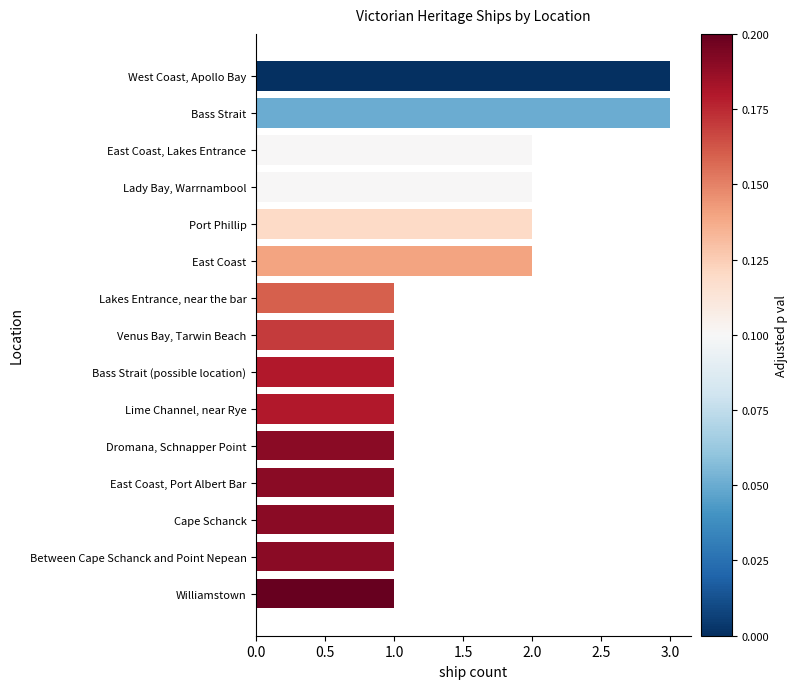

What is the ratio of the value at East Coast to the value at Lakes Entrance, near the bar?

2.0